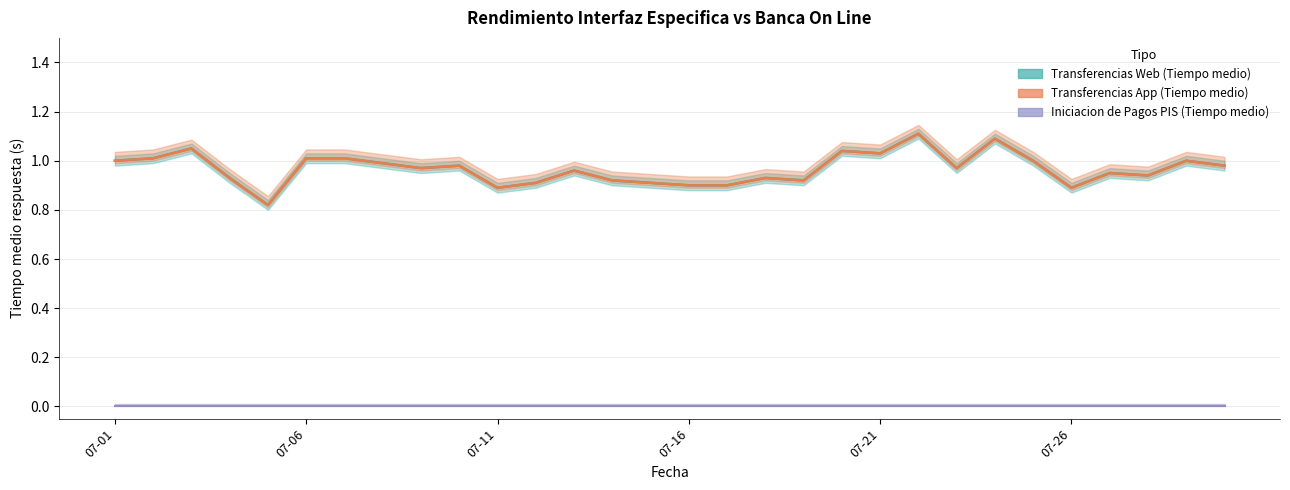

True or false: Transferencias App (Tiempo medio) and Transferencias Web (Tiempo medio) cross at least once.

False